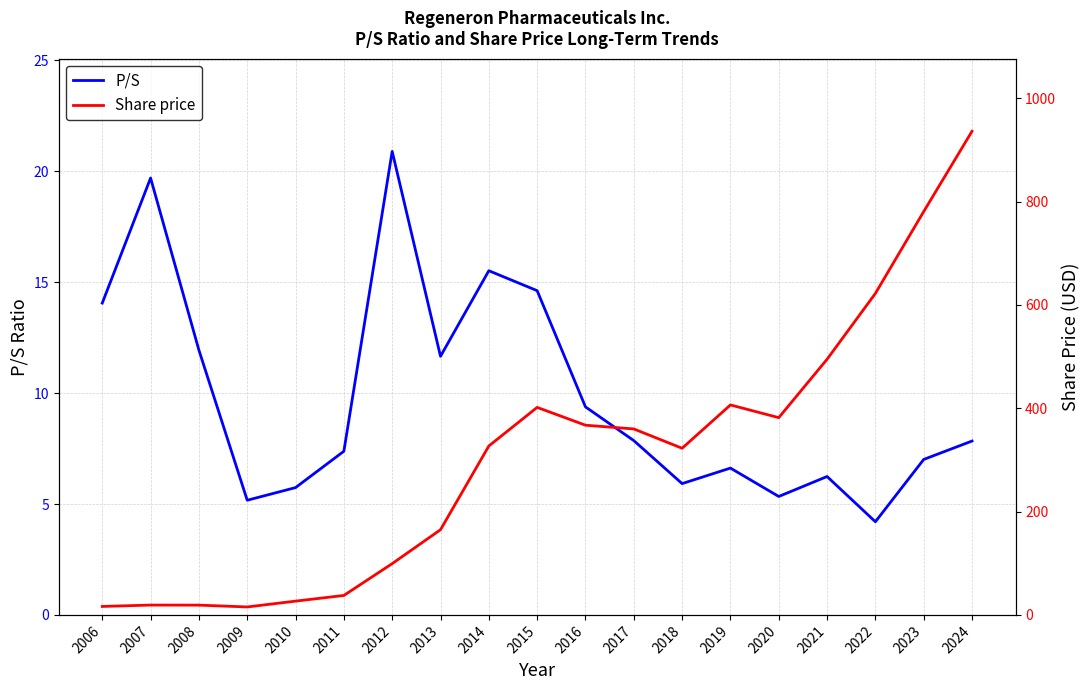

Rank the categories by Share price value from highest to lowest.

2024, 2023, 2022, 2021, 2019, 2015, 2020, 2016, 2017, 2014, 2018, 2013, 2012, 2011, 2010, 2007, 2008, 2006, 2009